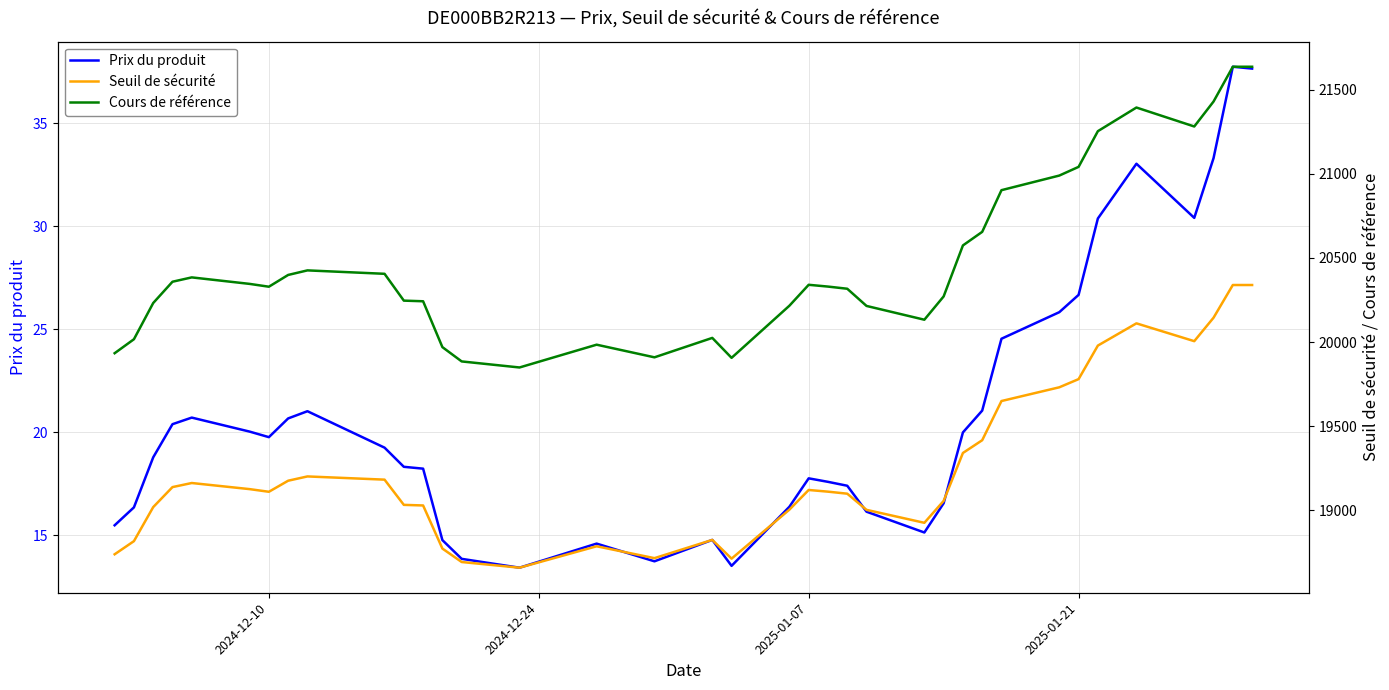

Reading right to left, what are all the values shown in this chart?

Prix du produit: 37.7	37.8	33.3	30.4	33.0	30.4	26.7	25.8	24.5	21.1	20.0	16.6	15.1	16.1	17.4	17.6	17.8	16.4	13.5	14.8	13.7	14.6	13.4	13.8	14.8	18.2	18.3	19.2	21.0	20.7	19.8	20.0	20.7	20.4	18.8	16.4	15.5
Seuil de sécurité: 20339.3	20339.3	20144.7	20005.2	20111.2	19979.0	19779.5	19730.9	19649.2	19416.1	19340.2	19055.0	18924.9	19001.9	19098.1	19110.1	19120.1	19003.2	18711.7	18823.2	18714.6	18785.3	18657.8	18691.7	18771.7	19028.0	19031.6	19181.6	19200.7	19175.2	19109.4	19125.2	19161.5	19137.3	19018.2	18815.7	18737.6
Cours de référence: 21637.5	21637.5	21430.6	21282.2	21394.9	21254.3	21042.0	20990.3	20903.4	20655.4	20574.7	20271.3	20132.8	20214.8	20317.1	20329.9	20340.6	20216.2	19906.1	20024.7	19909.1	19984.3	19848.8	19884.8	19969.9	20242.6	20246.4	20405.9	20426.3	20399.2	20329.2	20346.0	20384.6	20358.8	20232.1	20016.8	19933.6